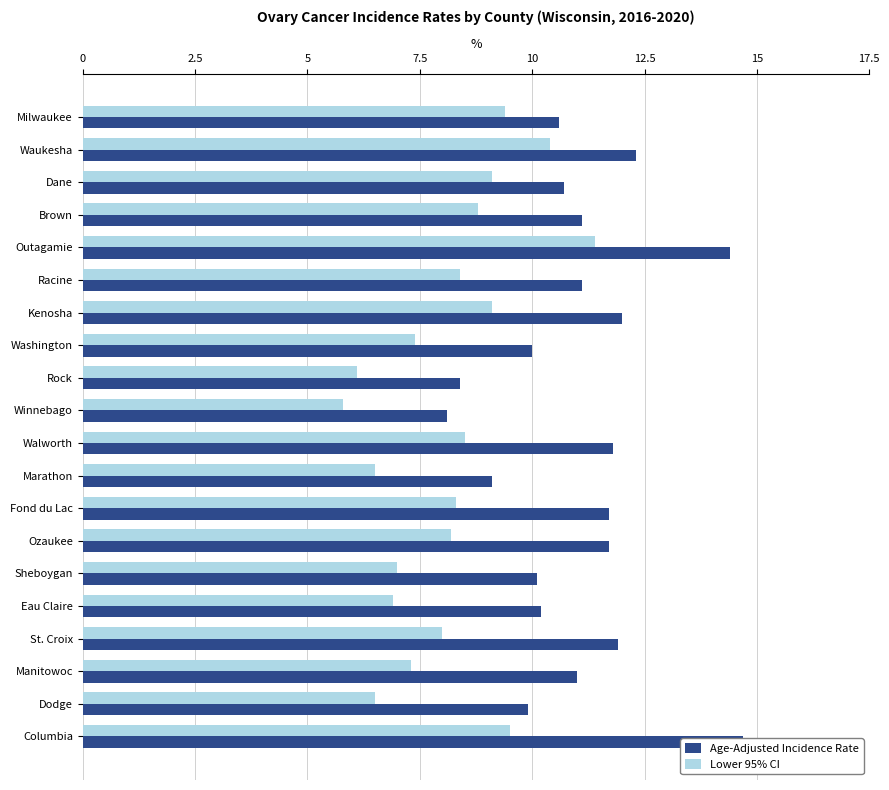

Between Brown and Rock, which series saw the biggest shift?

Lower 95% CI